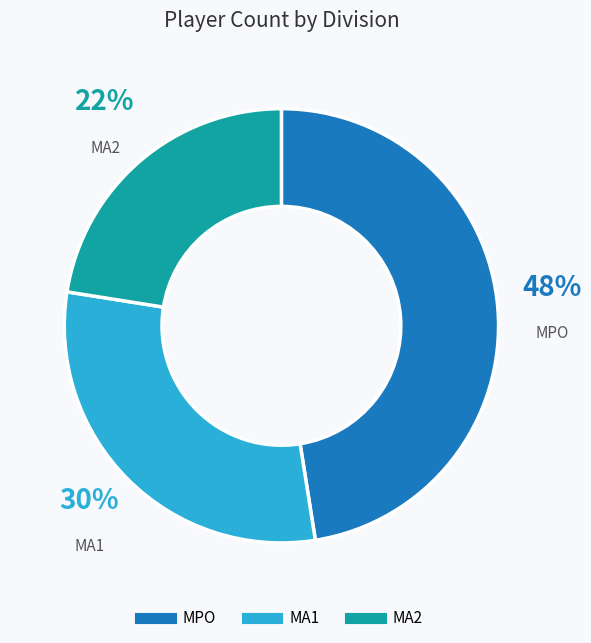

Rank the categories by value from highest to lowest.

MPO, MA1, MA2